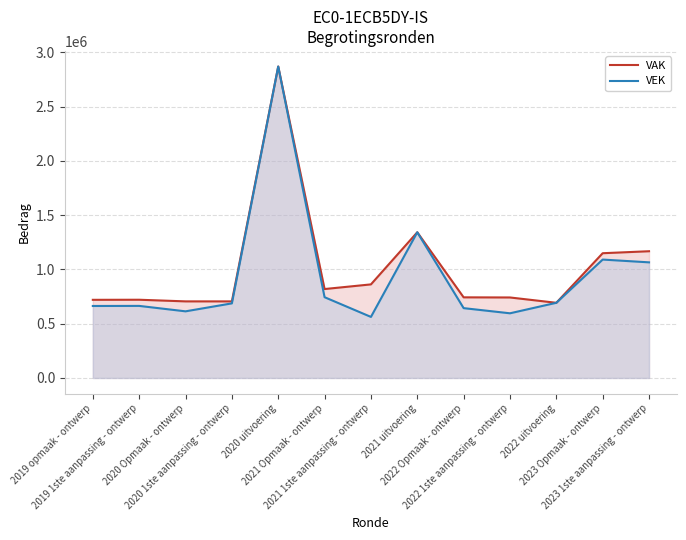

What is the average value of the VAK series?

1018528